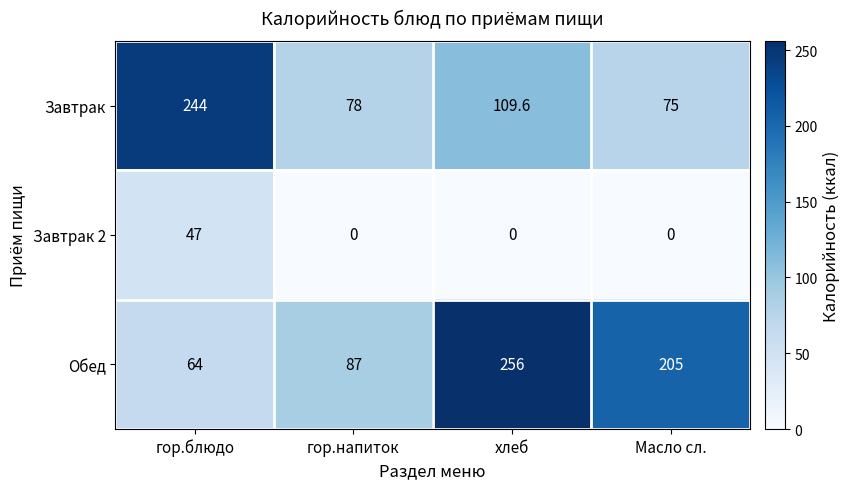

At which label does Обед first exceed 205?

хлеб